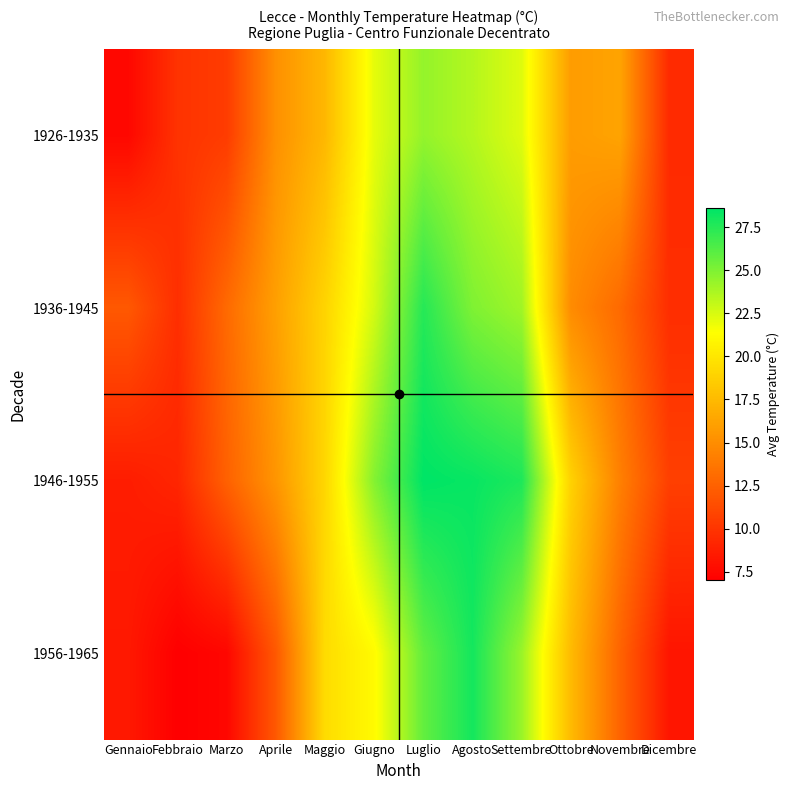

Which series changed the most between Aprile and Dicembre?

1936-1945